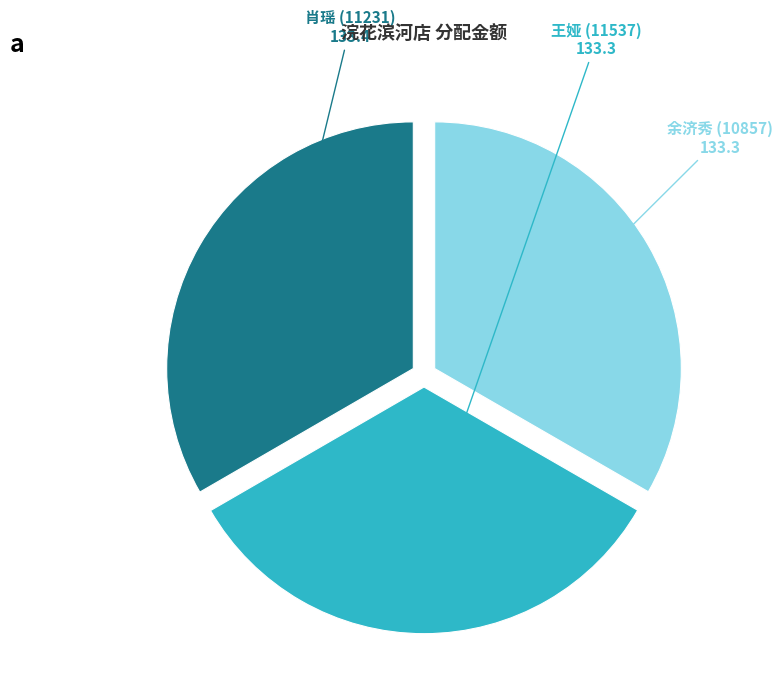

Is there a majority slice in this chart?

No